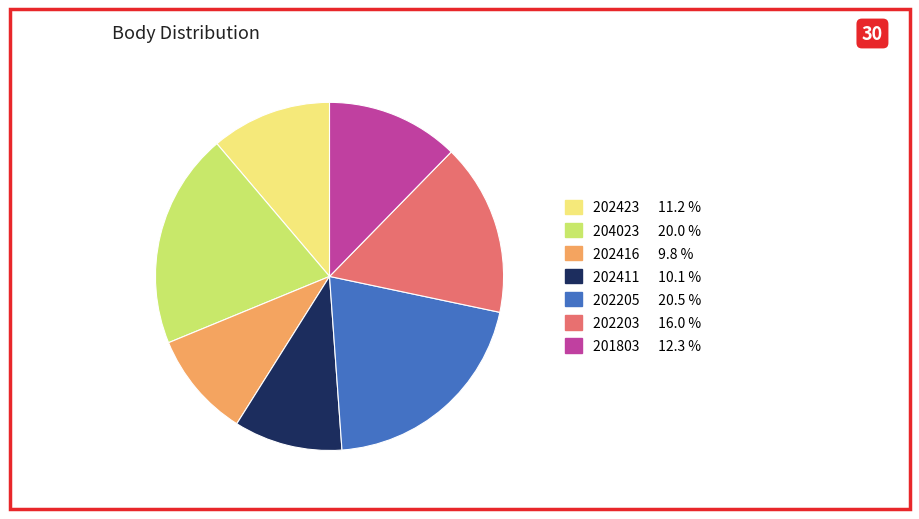

What is the largest slice in the pie chart?

202205